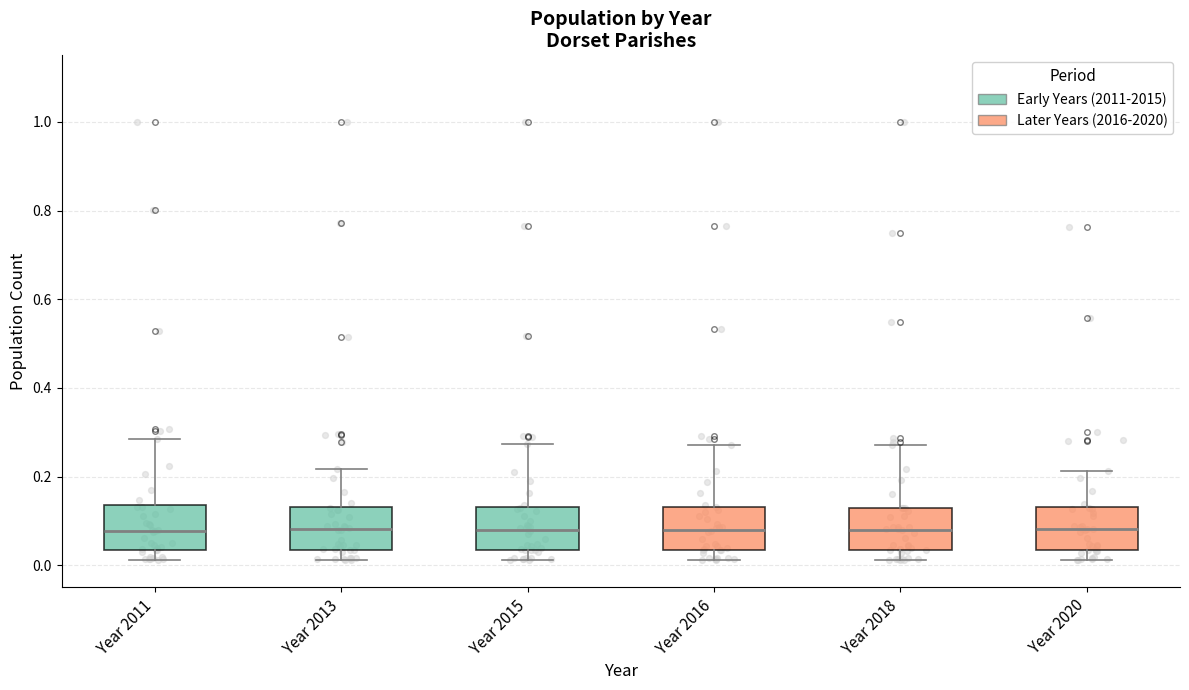

Reading left to right, read every box against the y-axis: the position of its median line, the range the box covers, and the ends of its whiskers. The values are not printed on the chart, so give them approximately, as read against the axis.

Year 2011: median 0.08, box 0.04 to 0.14, whiskers 0.02 to 0.28
Year 2013: median 0.08, box 0.04 to 0.14, whiskers 0.02 to 0.22
Year 2015: median 0.08, box 0.04 to 0.14, whiskers 0.02 to 0.28
Year 2016: median 0.08, box 0.04 to 0.14, whiskers 0.02 to 0.28
Year 2018: median 0.08, box 0.04 to 0.12, whiskers 0.02 to 0.28
Year 2020: median 0.08, box 0.04 to 0.14, whiskers 0.02 to 0.22